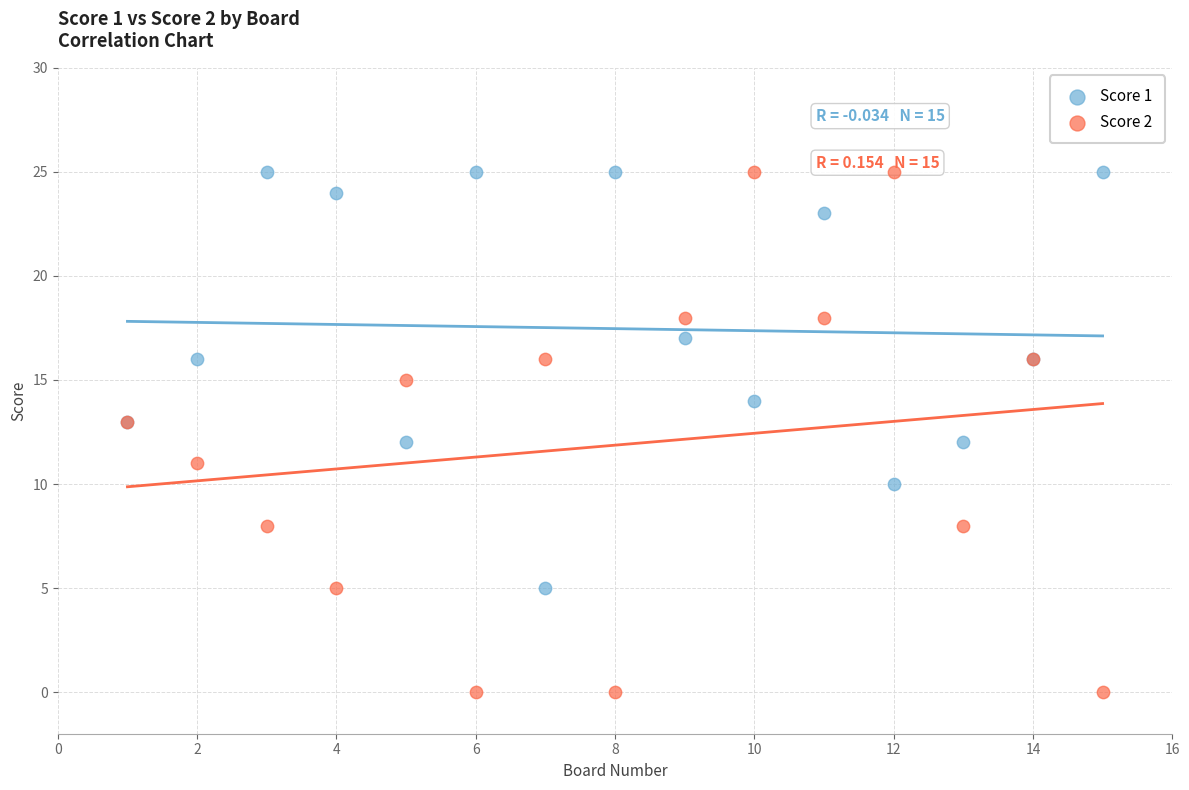

What is the X range (max minus min) for the scatter plot?

14